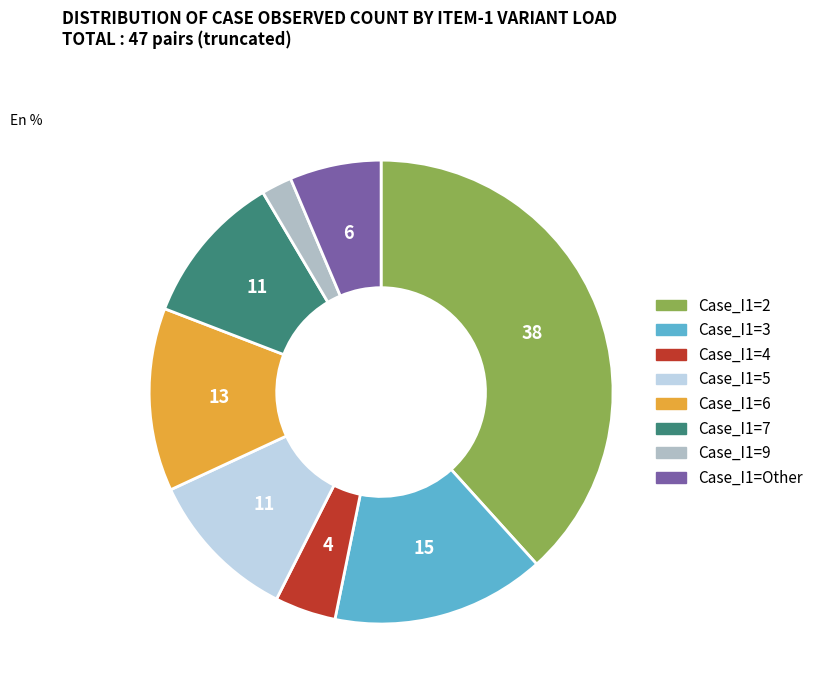

Does any single category account for the majority?

No